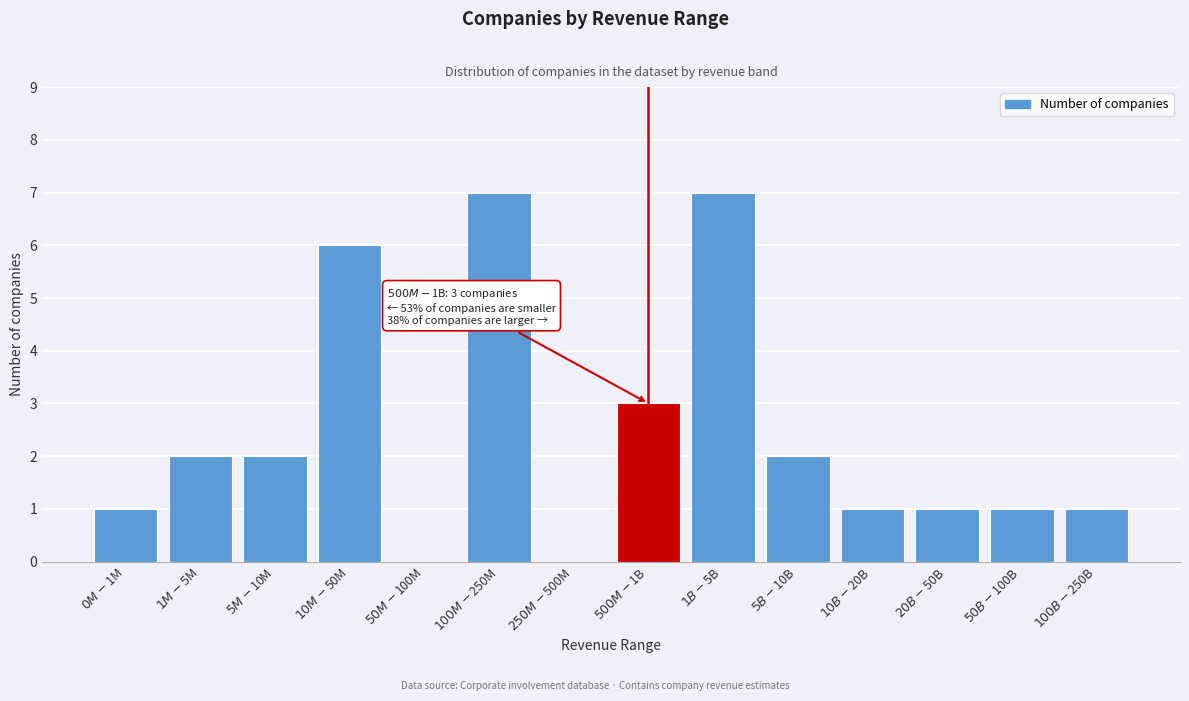

What is the sum of all values?

34